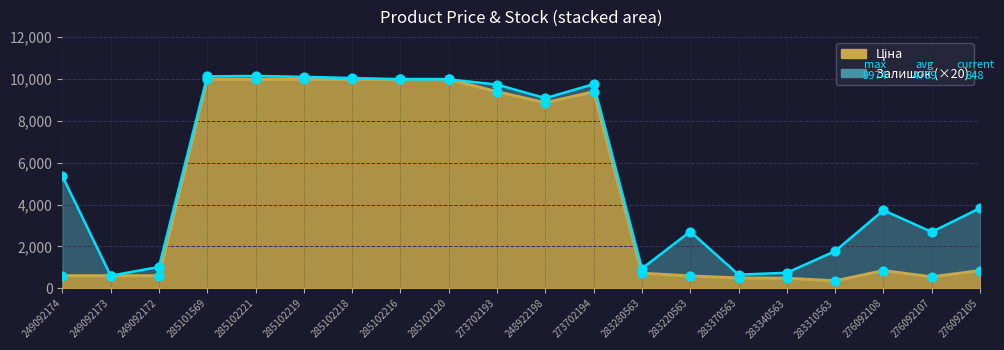

What is the change in value from 249092173 to 285102219?

+9371.3